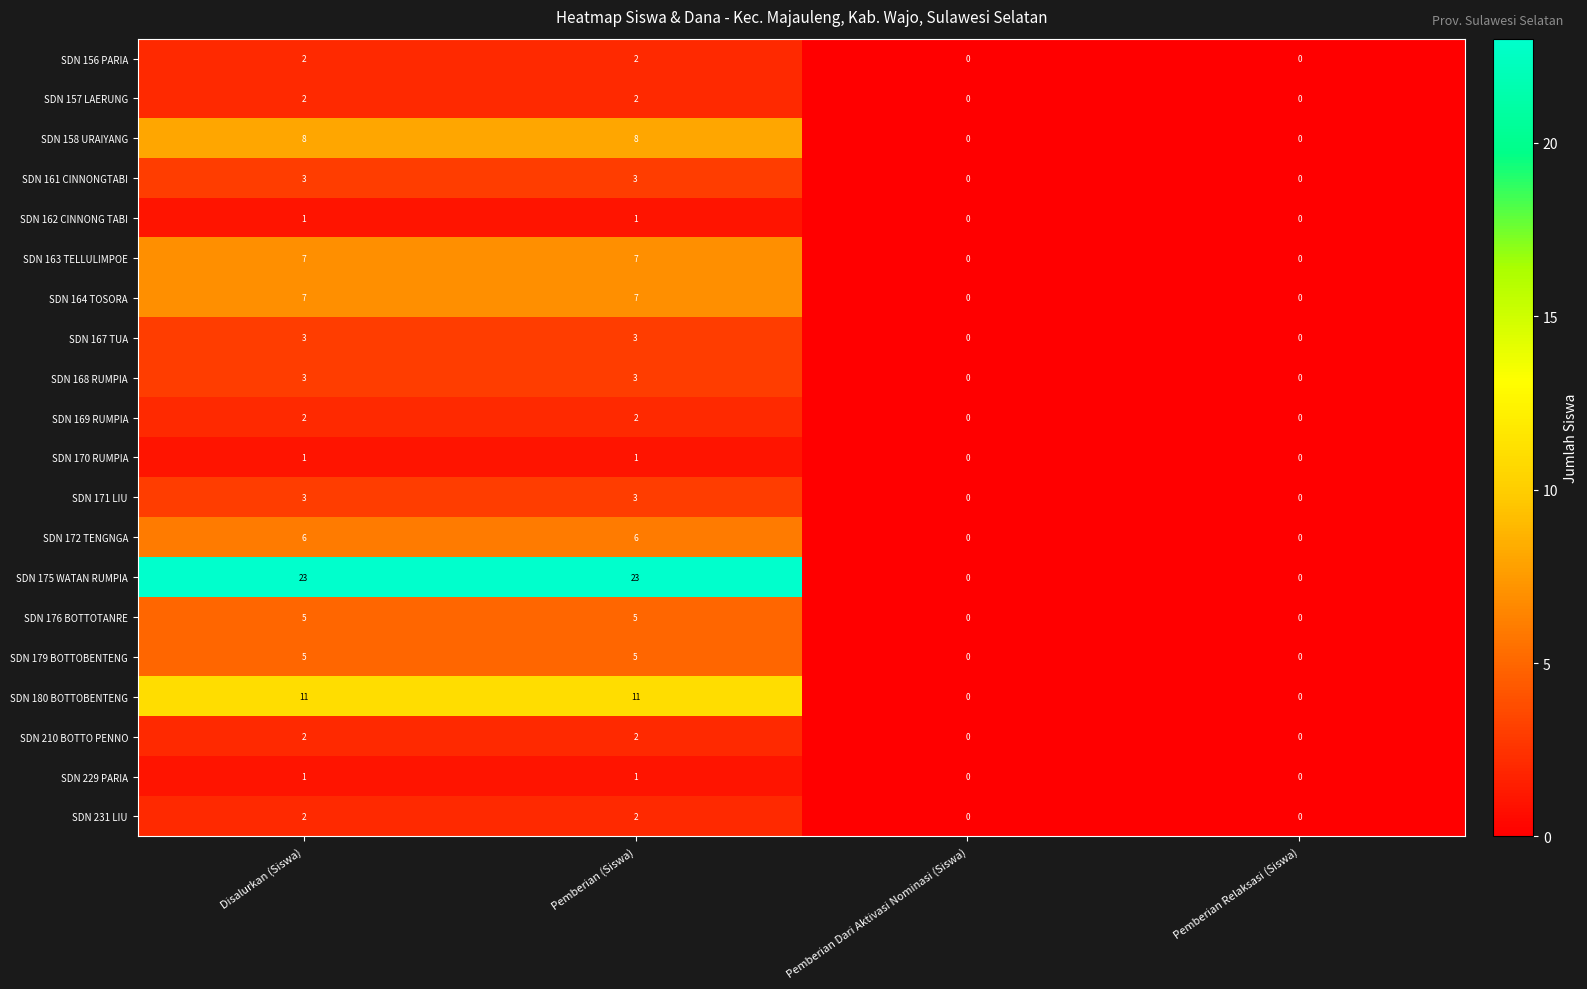

Which series has the largest range (max minus min)?

SDN 175 WATAN RUMPIA